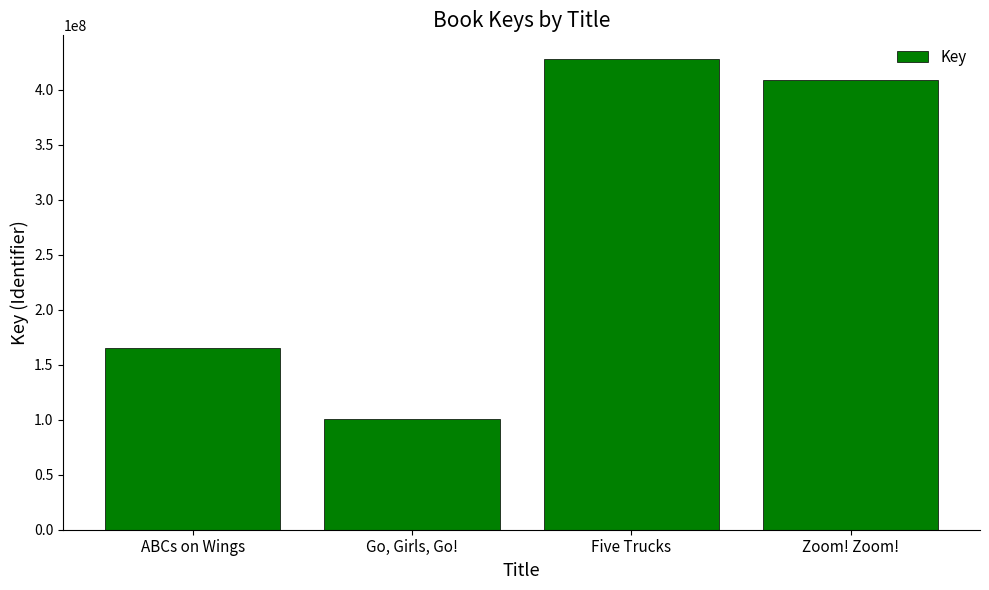

Count the number of data series in this chart.

1